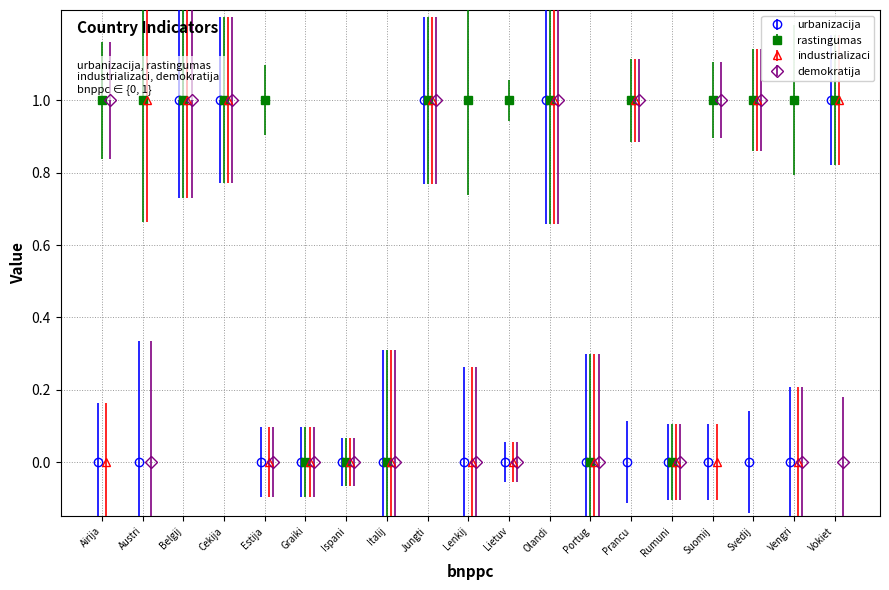

Reading left to right, transcribe all the data shown in this chart.

urbanizacija: 0	0	1	1	0	0	0	0	1	0	0	1	0	0	0	0	0	0	1
rastingumas: 1	1	1	1	1	0	0	0	1	1	1	1	0	1	0	1	1	1	1
industrializaci: 0	1	1	1	0	0	0	0	1	0	0	1	0	1	0	0	1	0	1
demokratija: 1	0	1	1	0	0	0	0	1	0	0	1	0	1	0	1	1	0	0